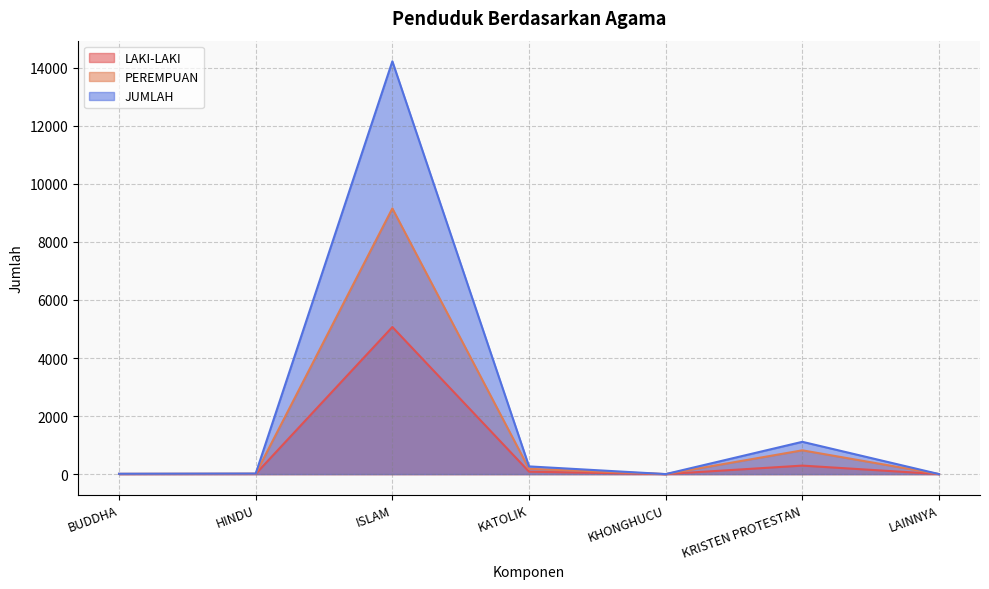

Reading right to left, list all the values displayed in this chart.

LAKI-LAKI: LAINNYA=1	KRISTEN PROTESTAN=293	KHONGHUCU=1	KATOLIK=84	ISLAM=5069	HINDU=7	BUDDHA=5
PEREMPUAN: LAINNYA=0	KRISTEN PROTESTAN=820	KHONGHUCU=0	KATOLIK=182	ISLAM=9156	HINDU=12	BUDDHA=7
JUMLAH: LAINNYA=1	KRISTEN PROTESTAN=1113	KHONGHUCU=1	KATOLIK=266	ISLAM=14225	HINDU=19	BUDDHA=12